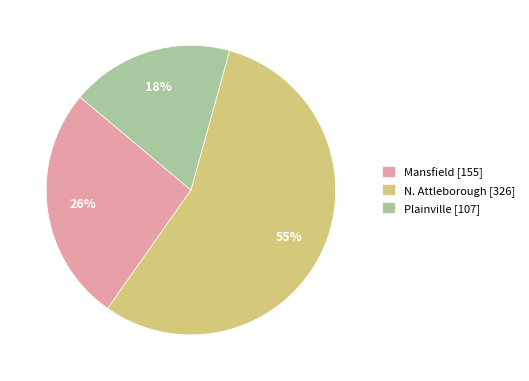

True or false: Plainville accounts for 18% of the total.

True